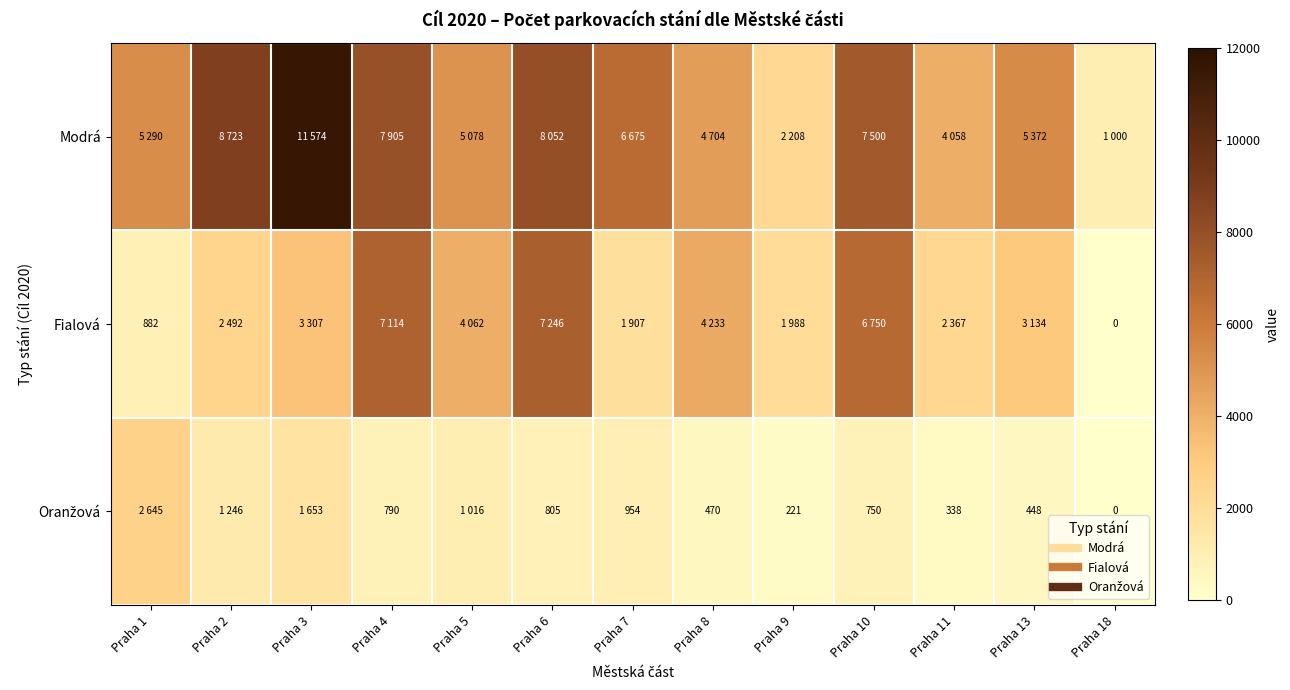

At Praha 3, list the series in order from smallest to largest.

Oranžová, Fialová, Modrá